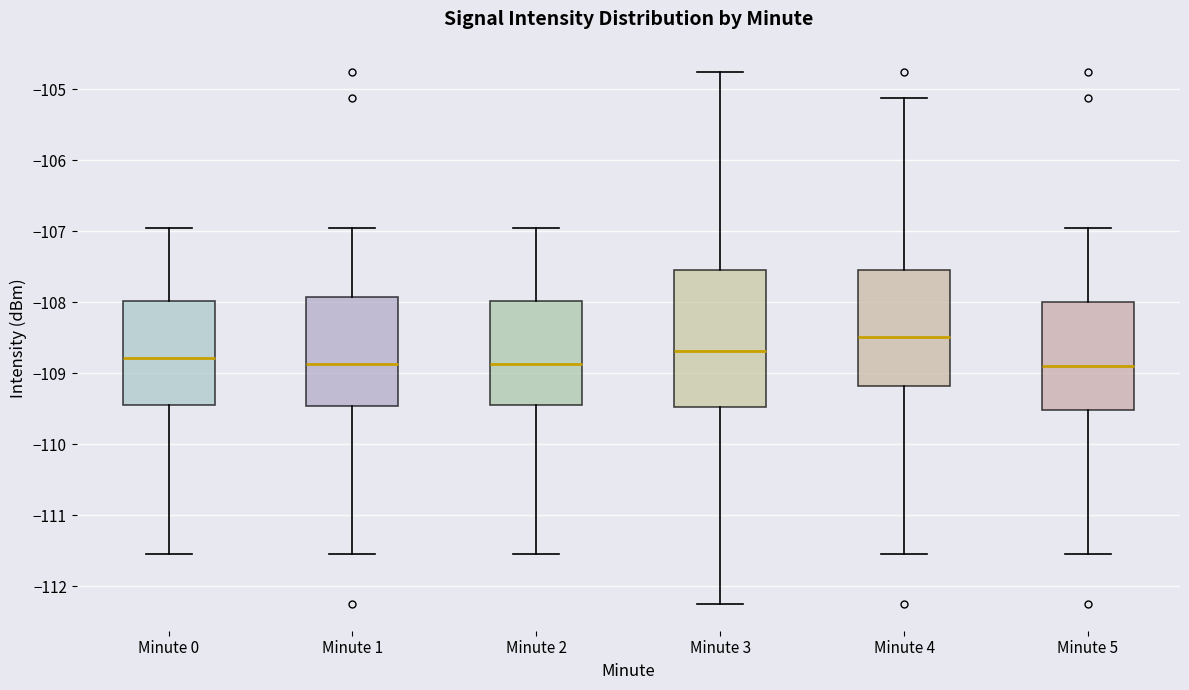

Which box is the tallest, from its lower edge to its upper edge?

Minute 3